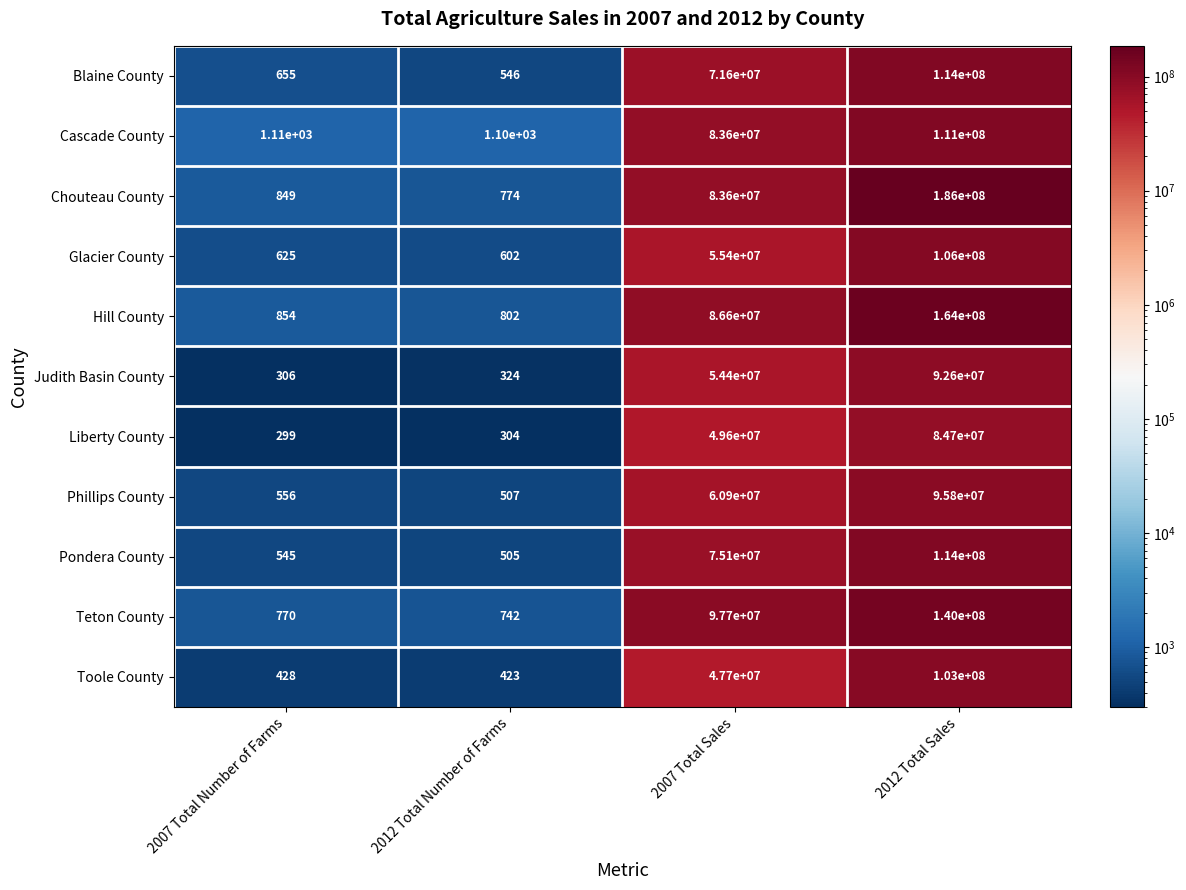

At which category does the chart reach its minimum across all series?

2007 Total Number of Farms